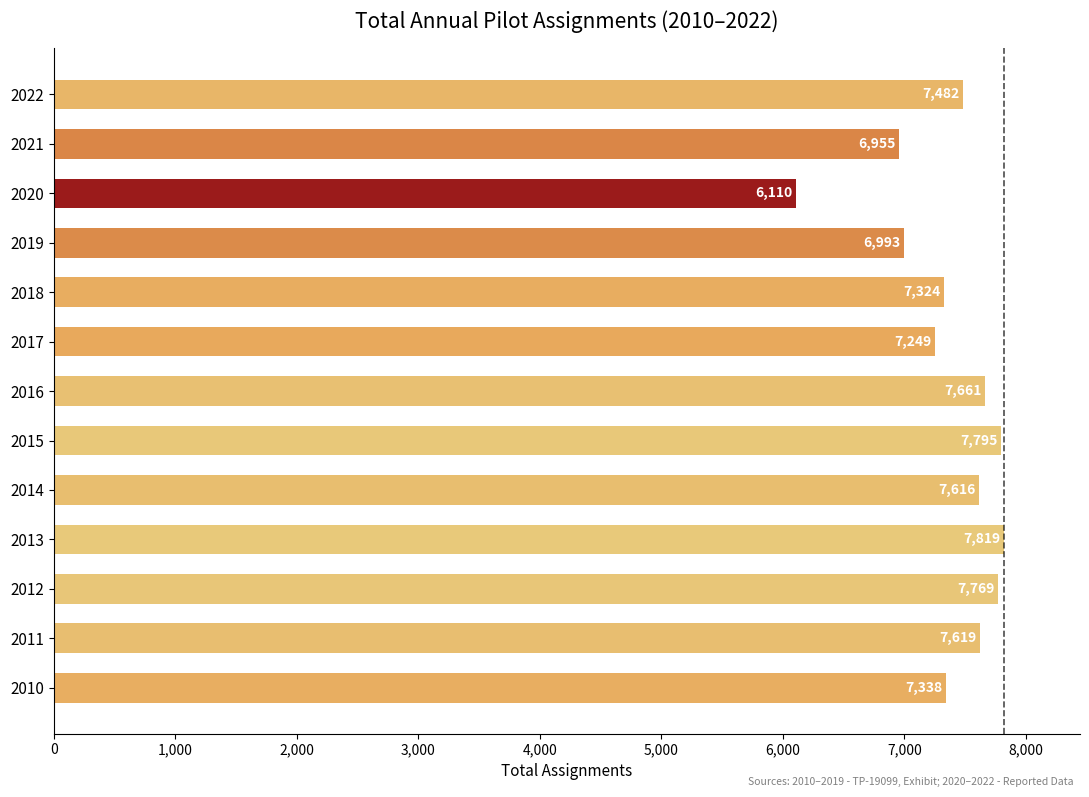

What is the difference between the values at 2021 and 2017?

294